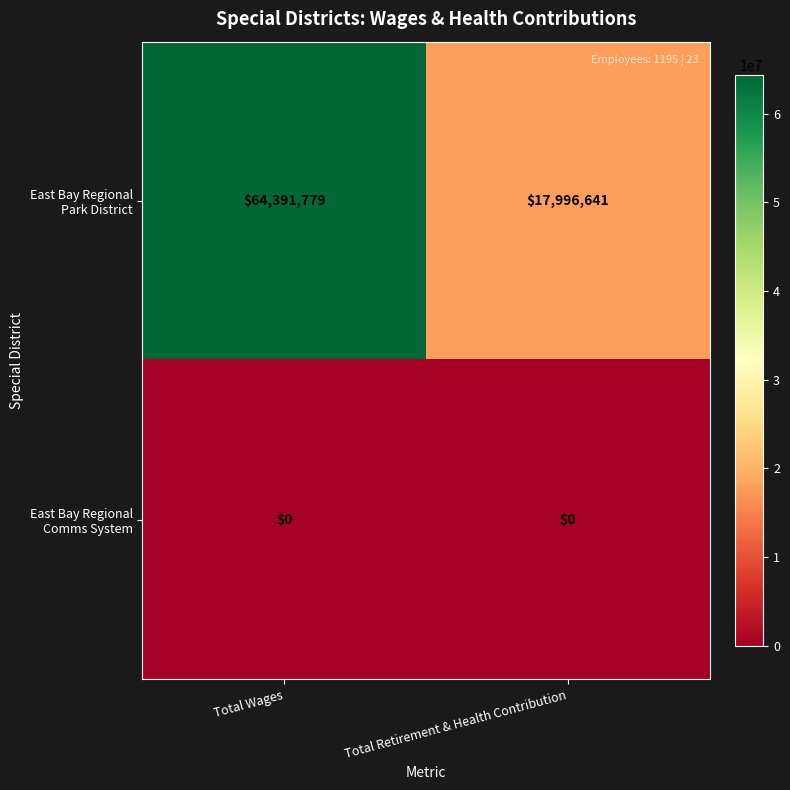

What is the difference between the highest and lowest values at Total Retirement & Health Contribution?

17996641